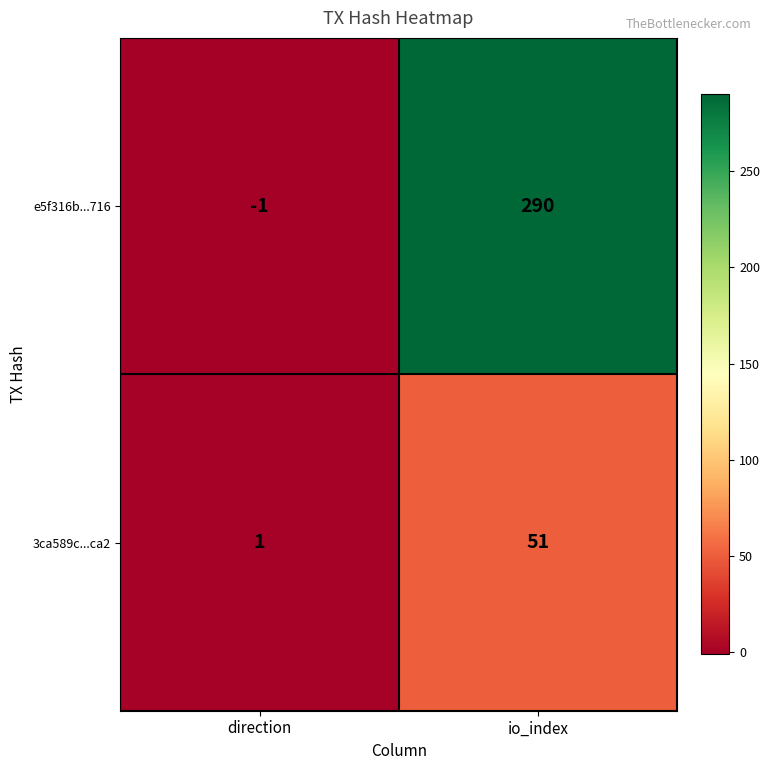

What is the difference between the highest and lowest values at io_index?

239